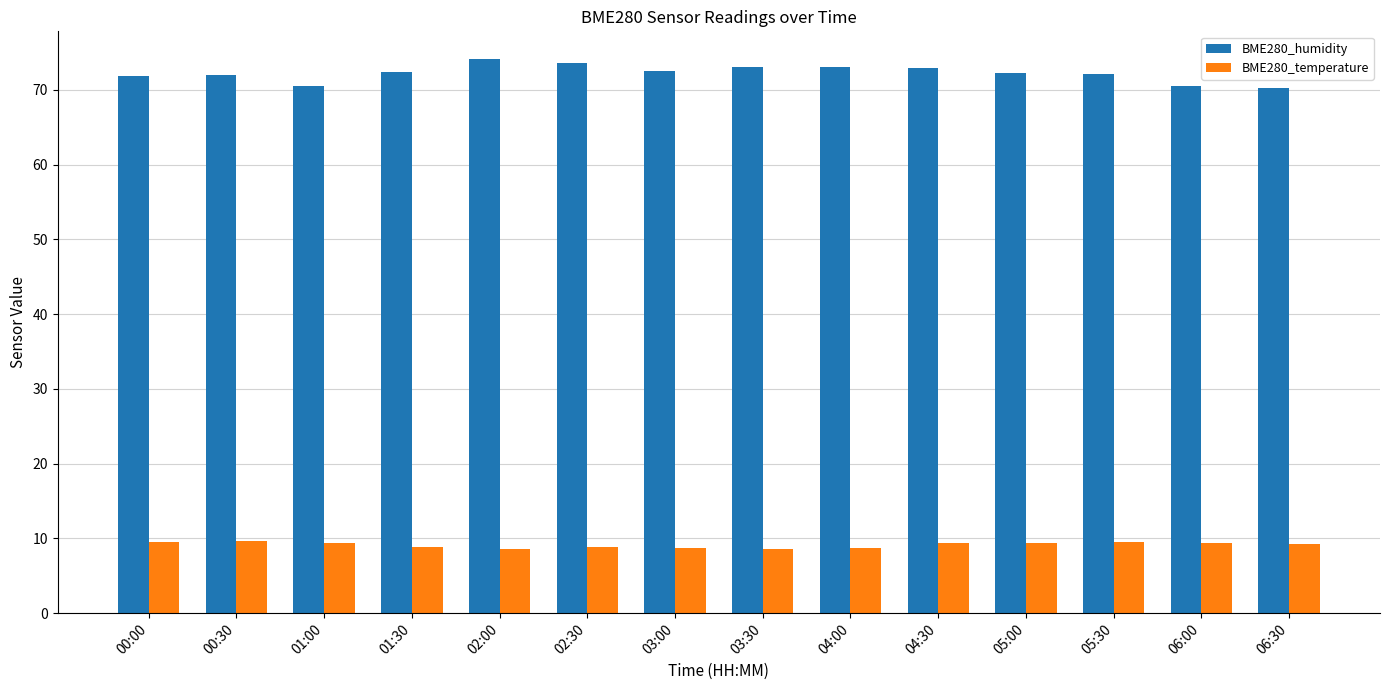

Which series has the largest range (max minus min)?

BME280_humidity